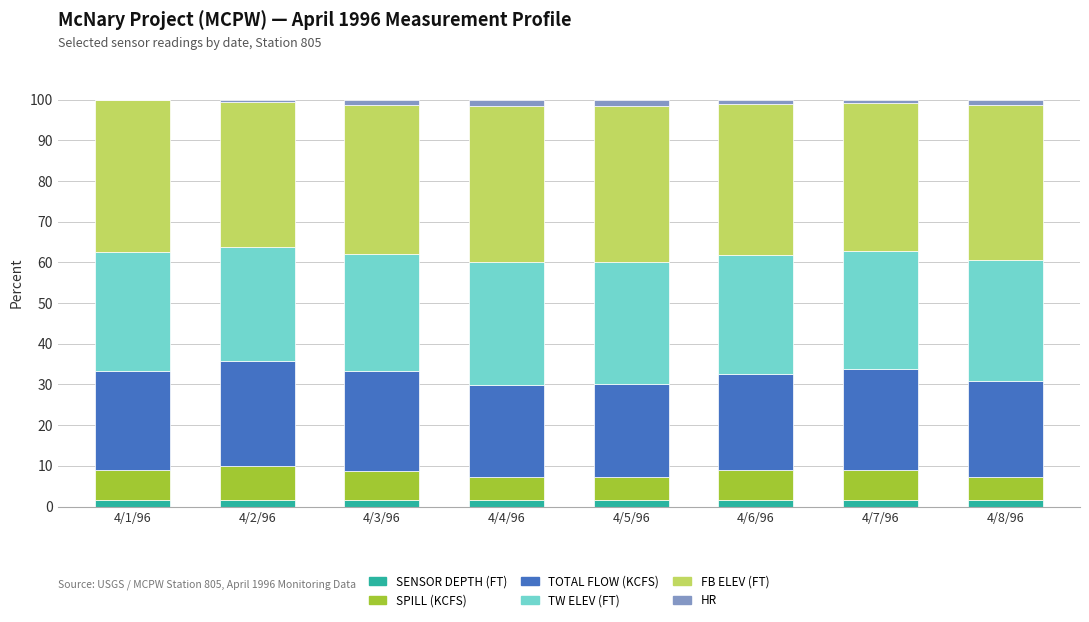

The SENSOR DEPTH (FT) series shows 1.6 at 4/2/96. True or false?

True